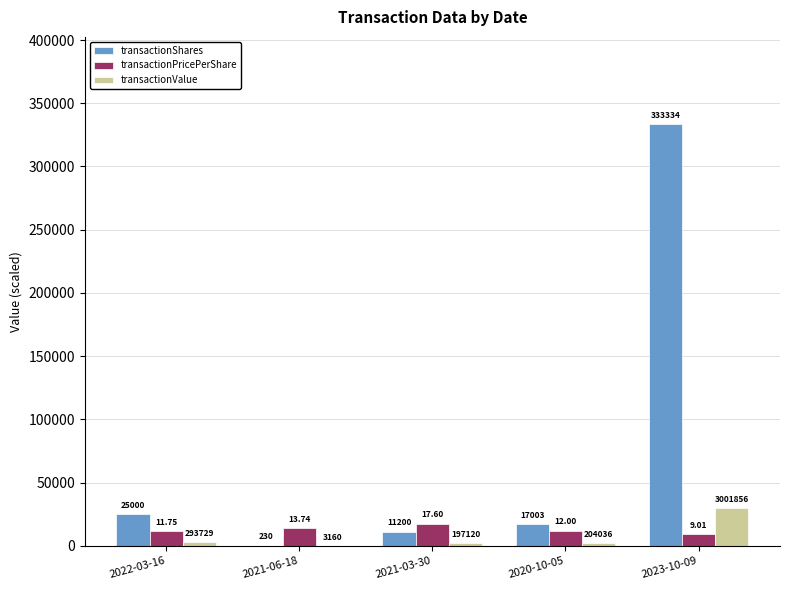

What is the total value across all series at 2020-10-05?

31043.4